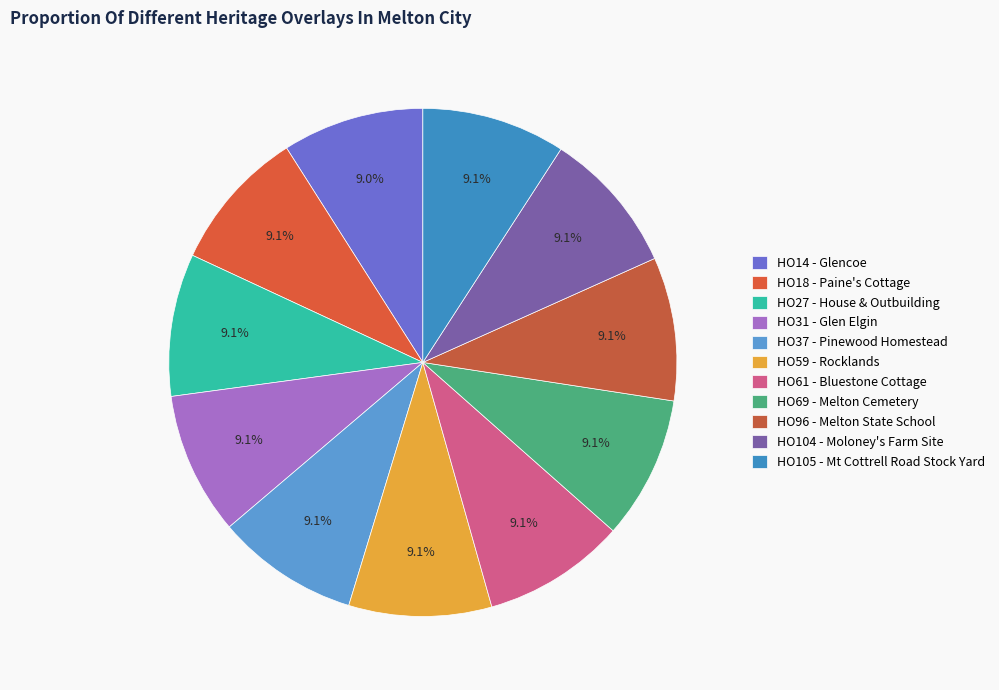

Between HO14 - Glencoe and HO104 - Moloney's Farm Site, which is larger?

HO104 - Moloney's Farm Site